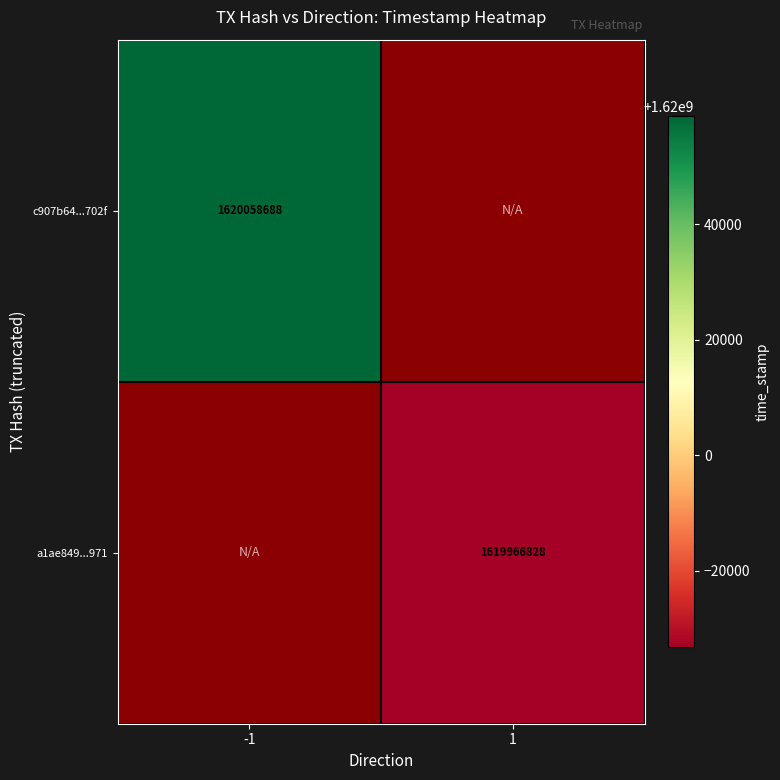

Is it true that c907b64...702f equals 1620058688 at -1?

True